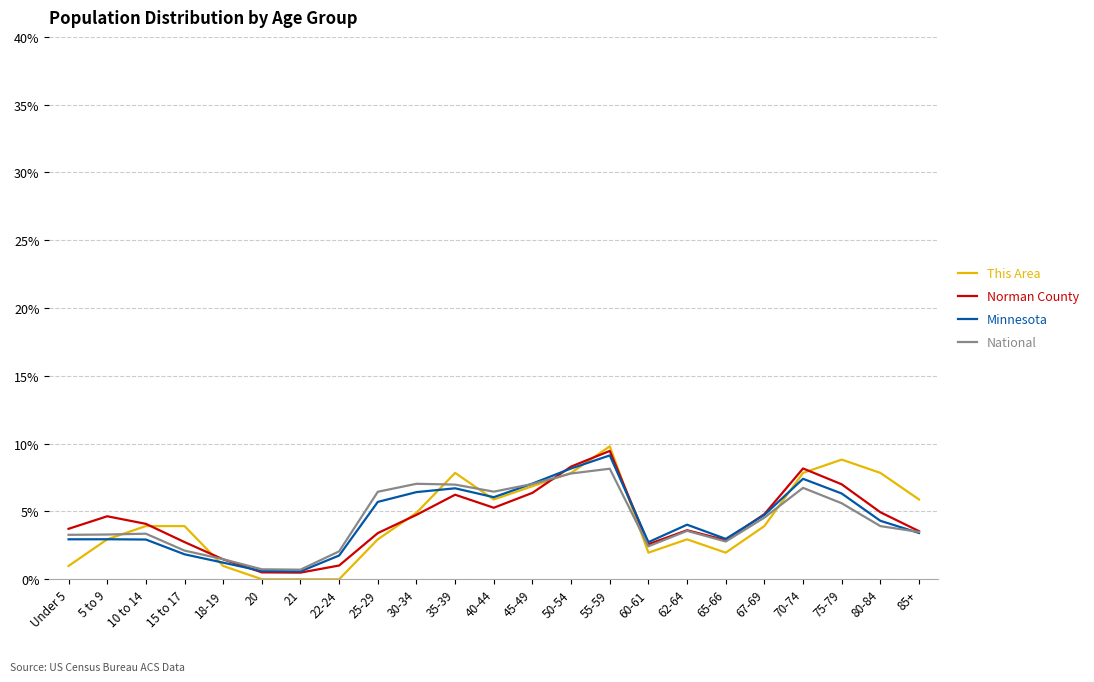

Which series has the largest range (max minus min)?

This Area